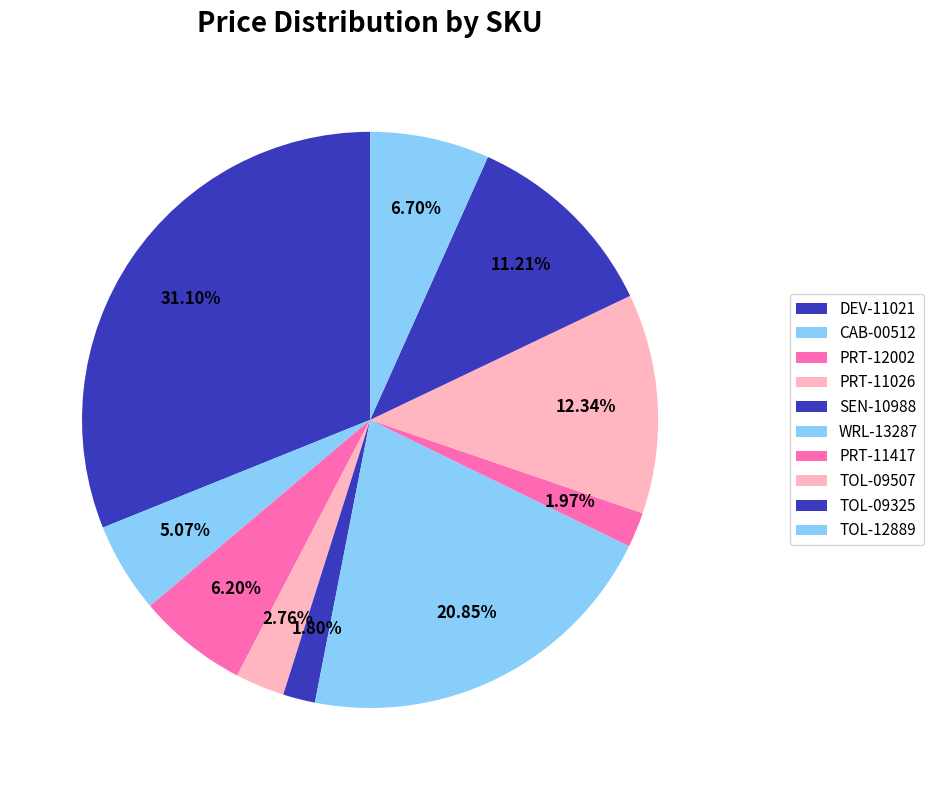

What portion of the pie excludes TOL-09507?

87.7%